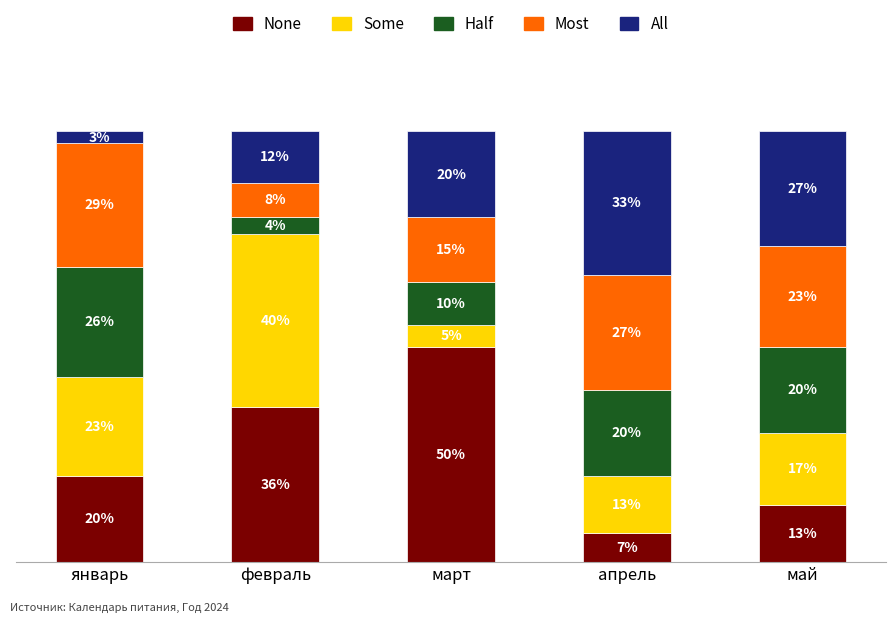

List the labels in order of None value, largest first.

март, февраль, январь, май, апрель